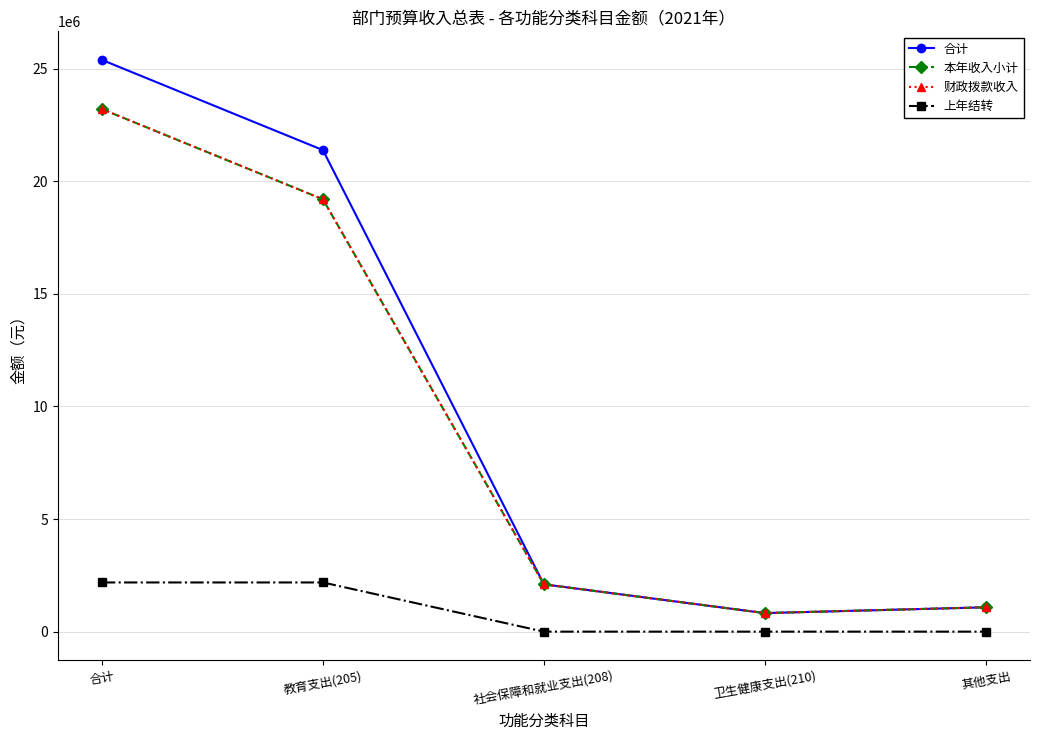

True or false: 财政拨款收入 and 上年结转 cross at least once.

False